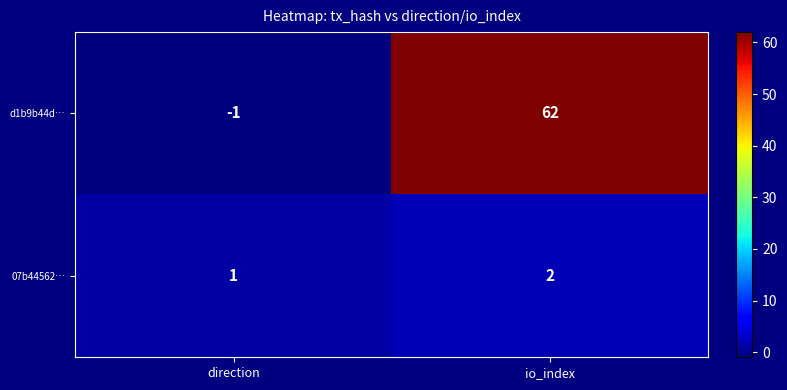

What is the difference between the maximum and minimum values in the d1b9b44d… series?

63